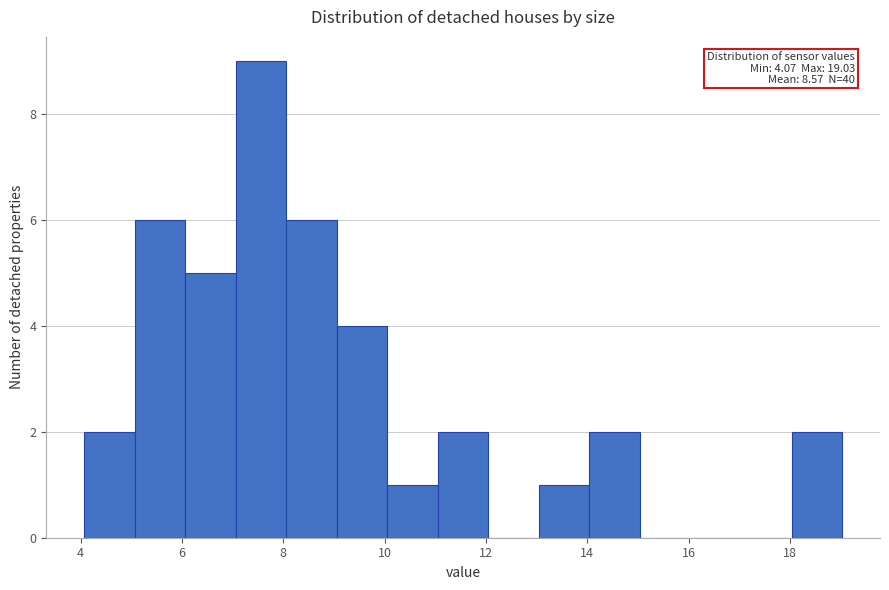

Which range on the x-axis has the tallest bar?

7 to 8